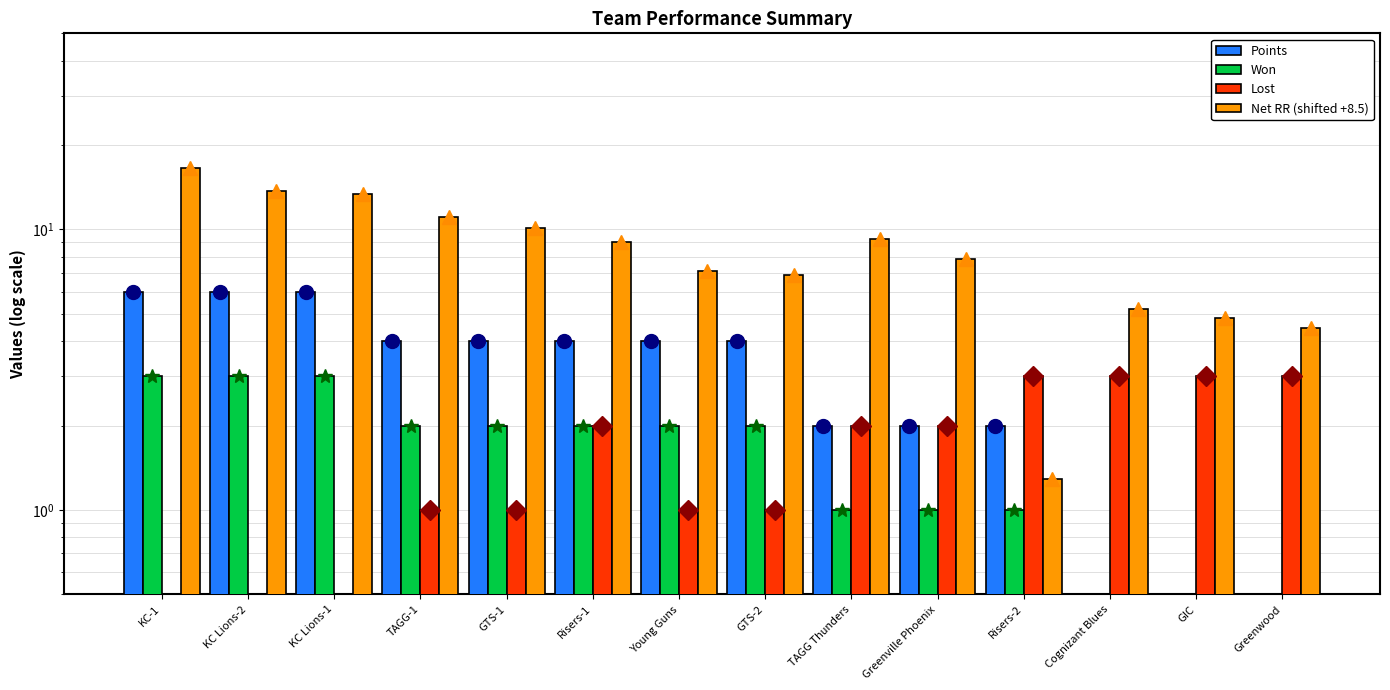

What is the total value across all series at GIC?

7.8